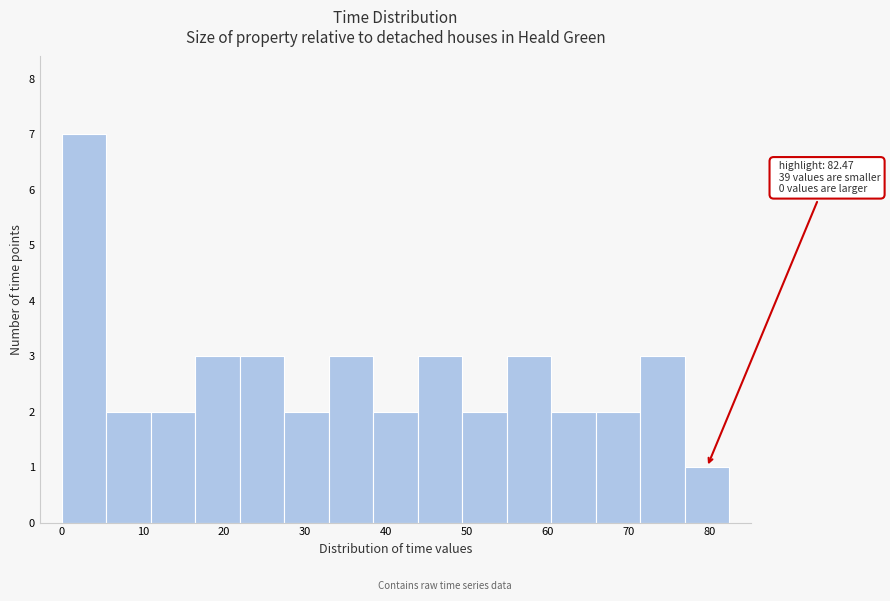

Which range on the x-axis has the tallest bar?

0 to 5